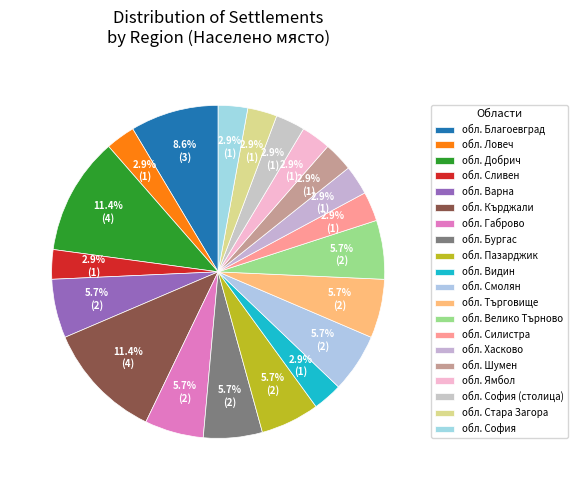

How many segments does this pie chart have?

20